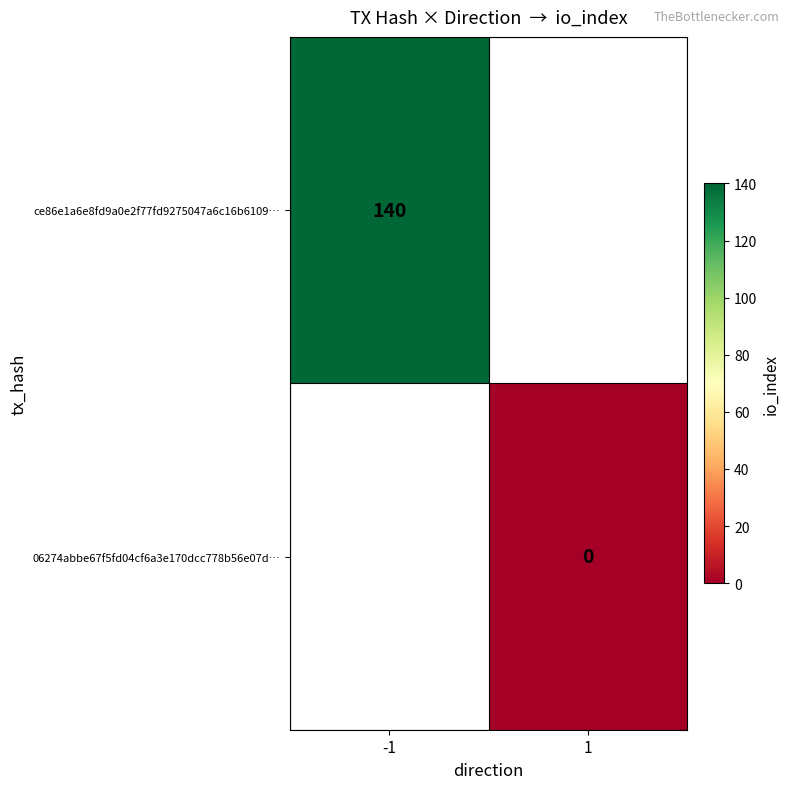

Which label corresponds to the largest value in the chart?

-1